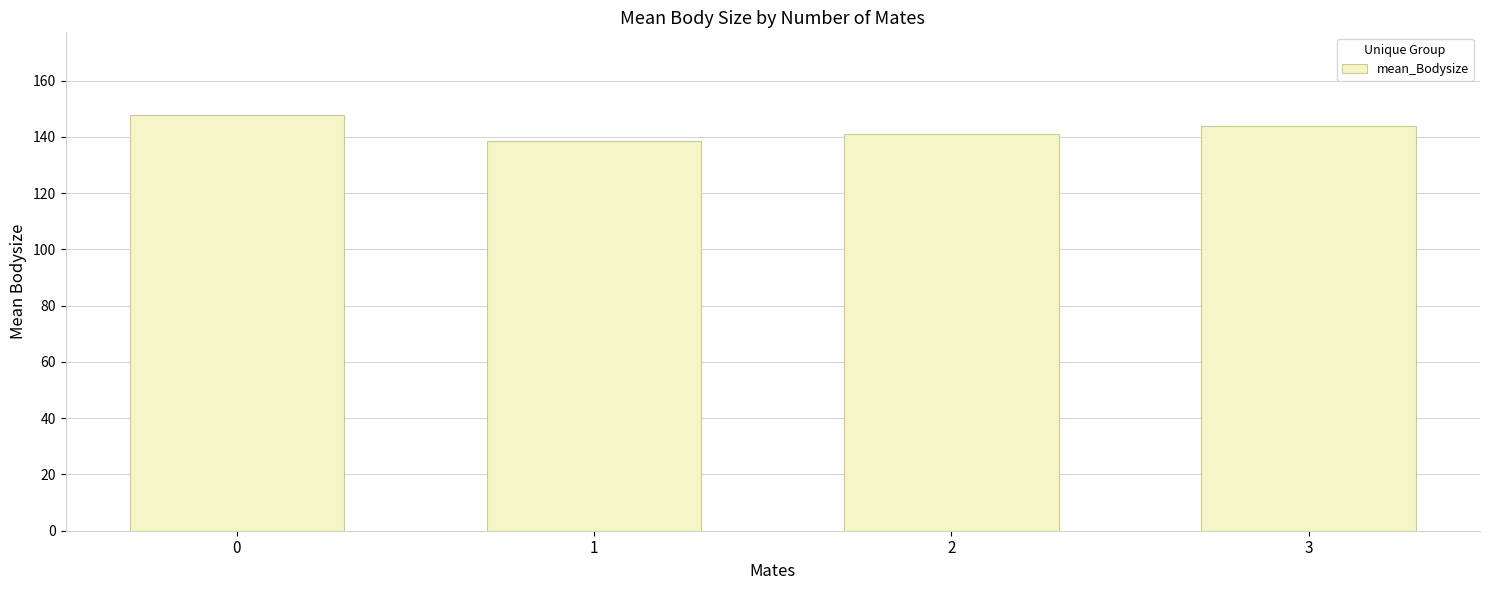

What is the approximate value at 2?

141.0